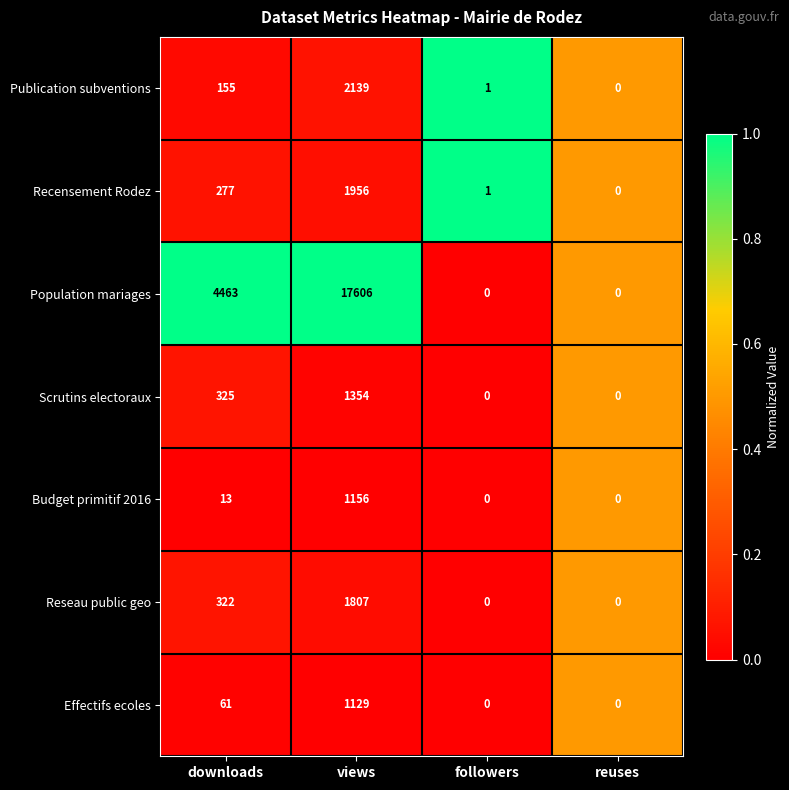

How many Population mariages values are between 0 and 17606?

4